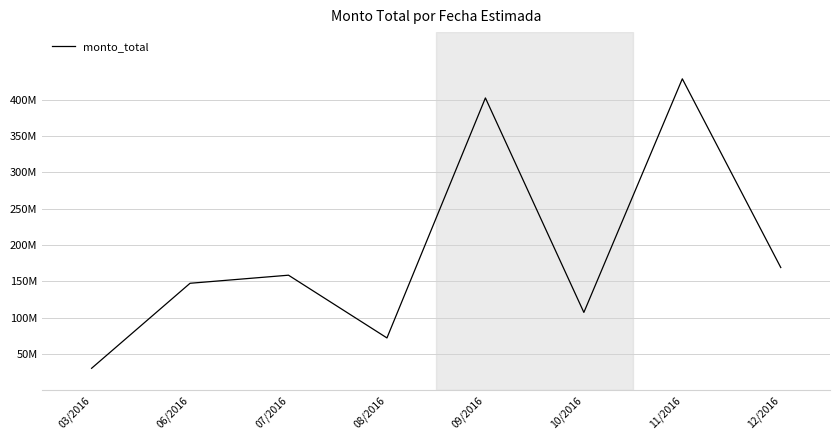

What position from the right is 09/2016?

4